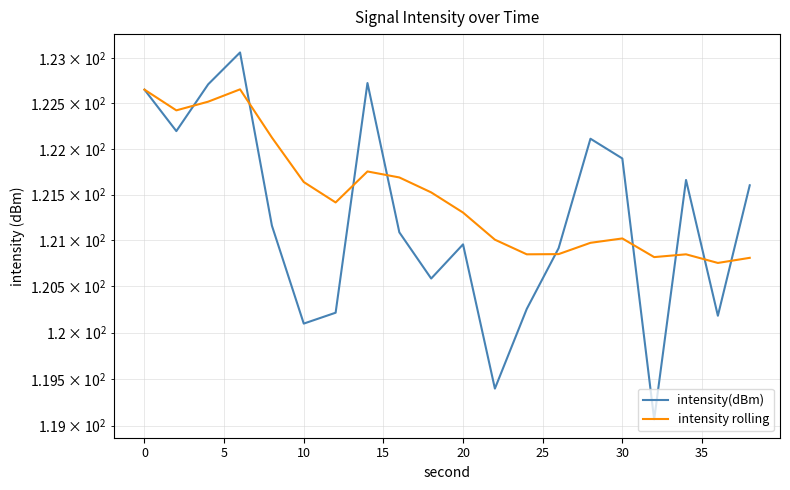

What are all the series names shown in the legend?

intensity(dBm), intensity rolling